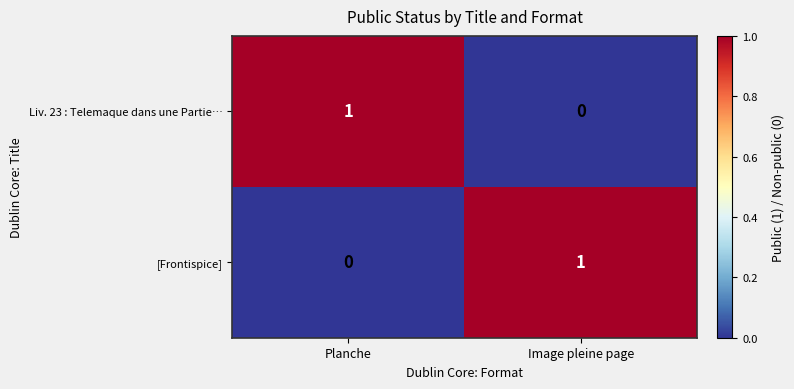

How many positive values does the Liv. 23 : Telemaque dans une Partie… series have?

1